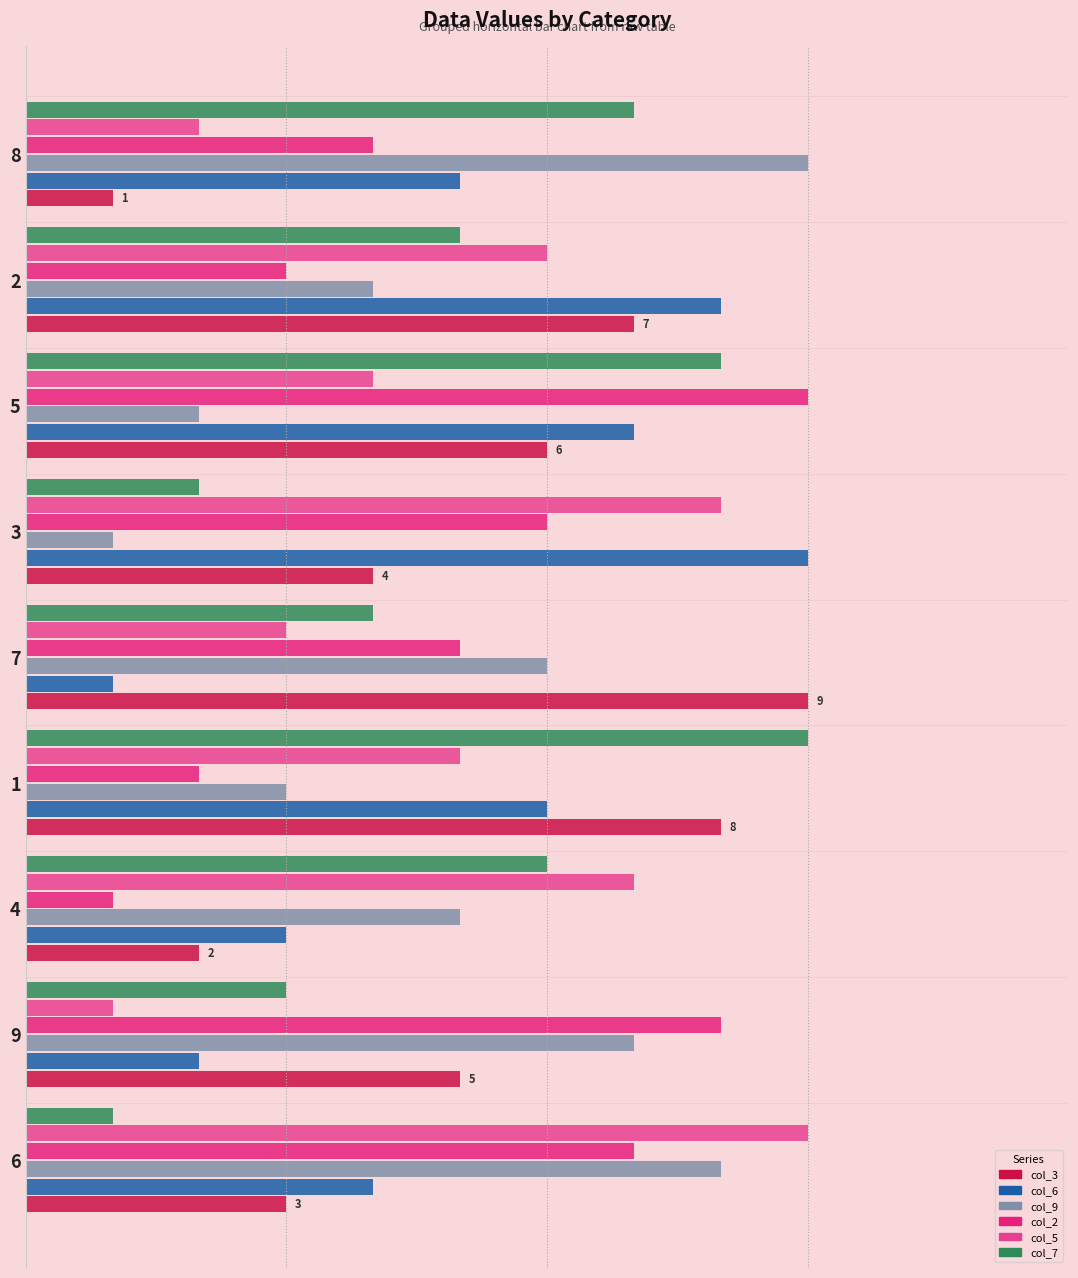

How many categories are shown in the chart?

9